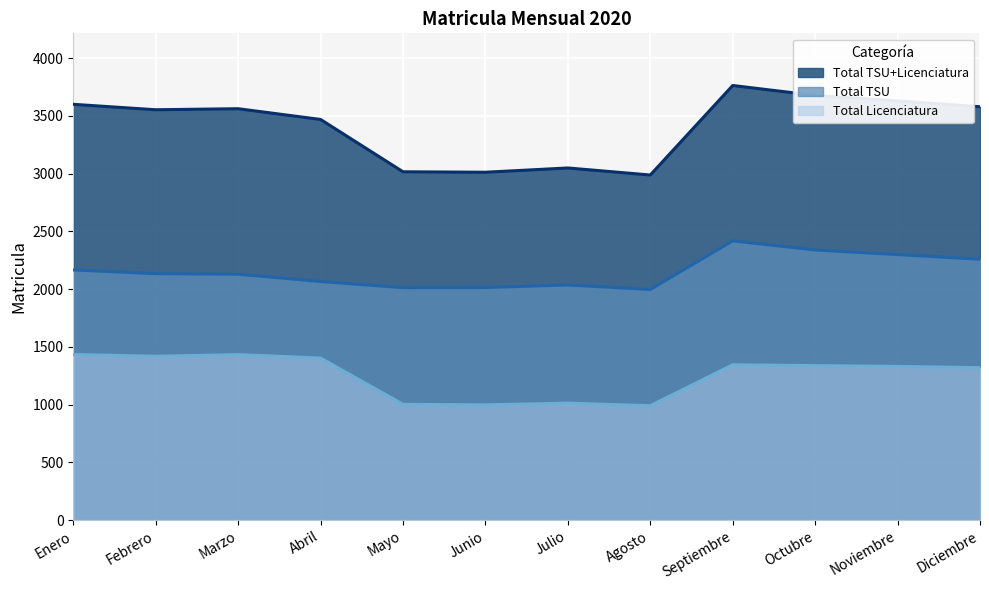

Which category has the highest value across all series?

Septiembre